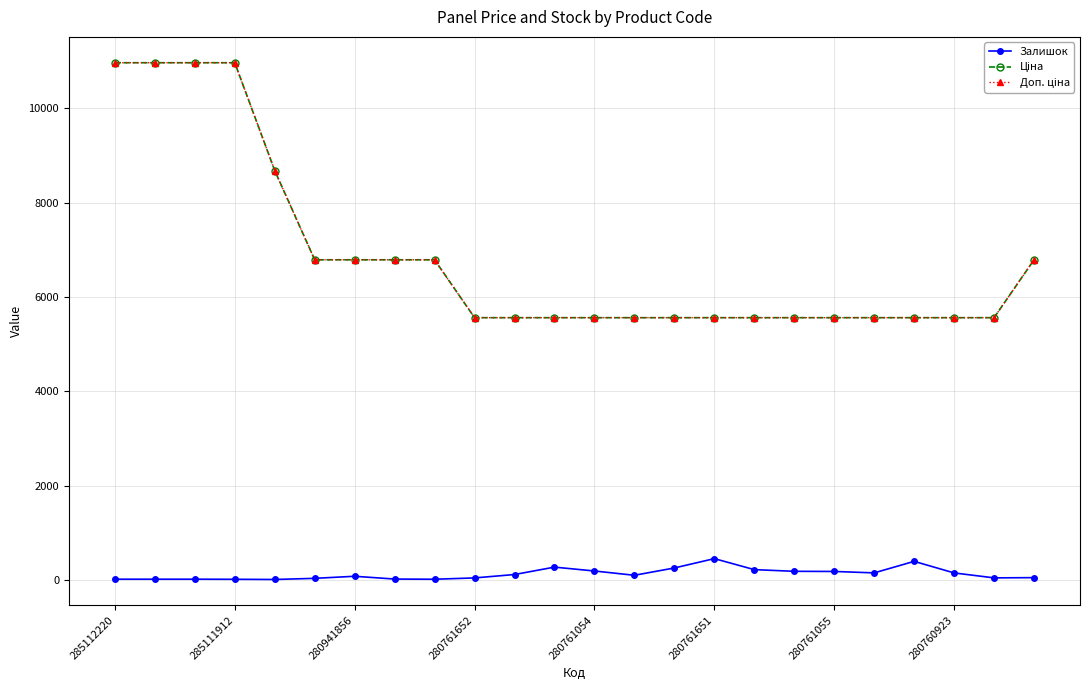

Does the chart have visible grid lines?

Yes